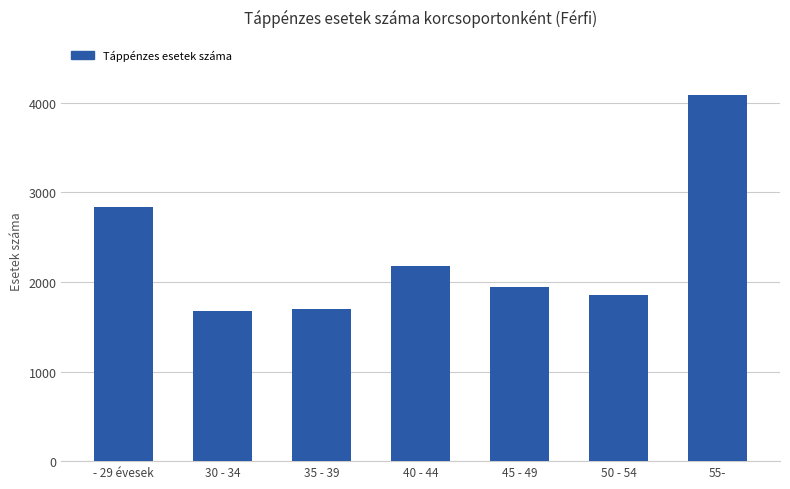

What is the ratio of the value at 55- to the value at - 29 évesek?

1.4